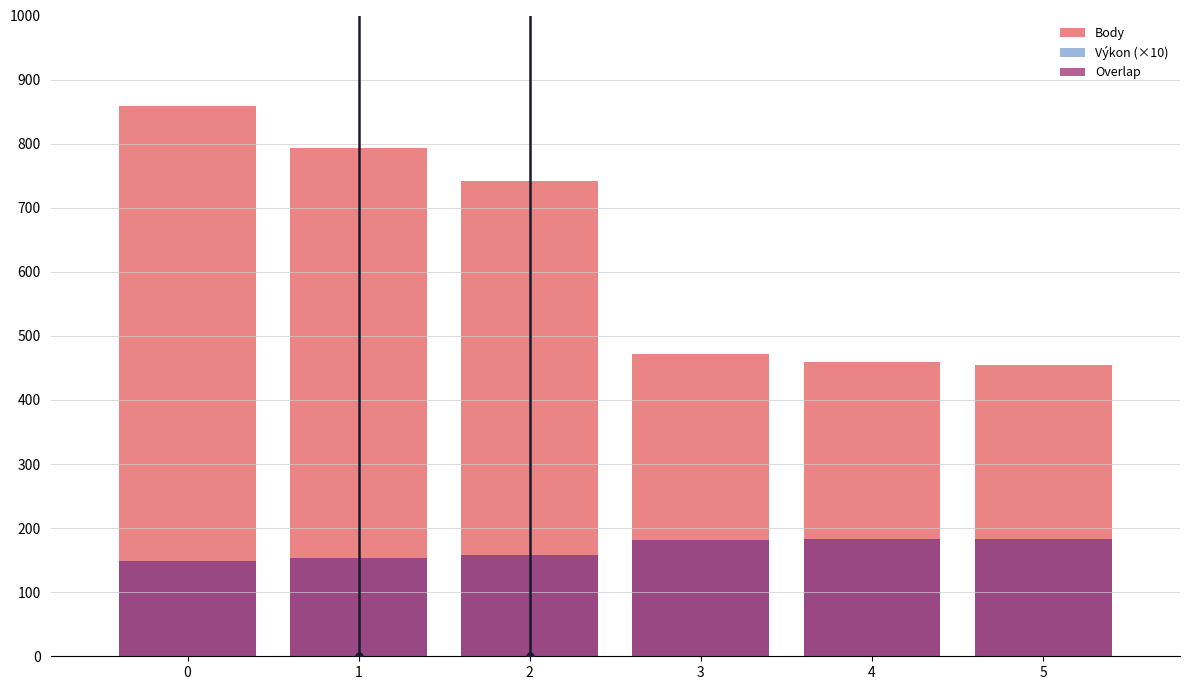

True or false: Výkon (×10) has a value of 157.8 at 2.

True